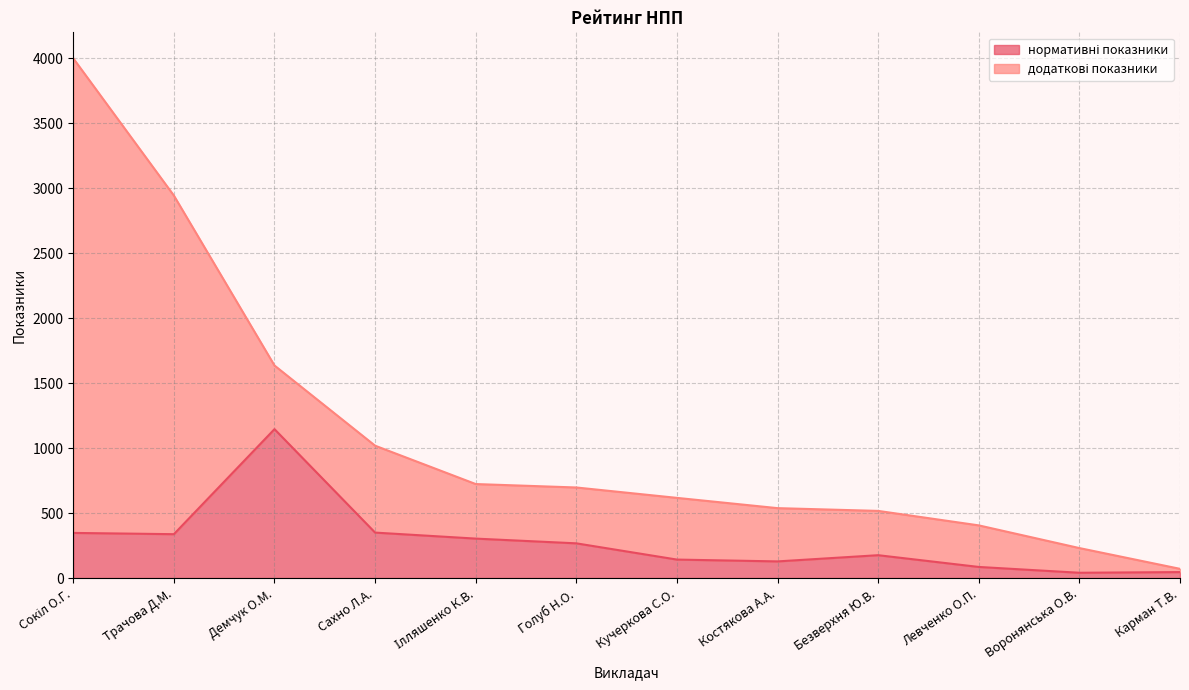

How many points are higher than both their immediate neighbors (excluding endpoints)?

2